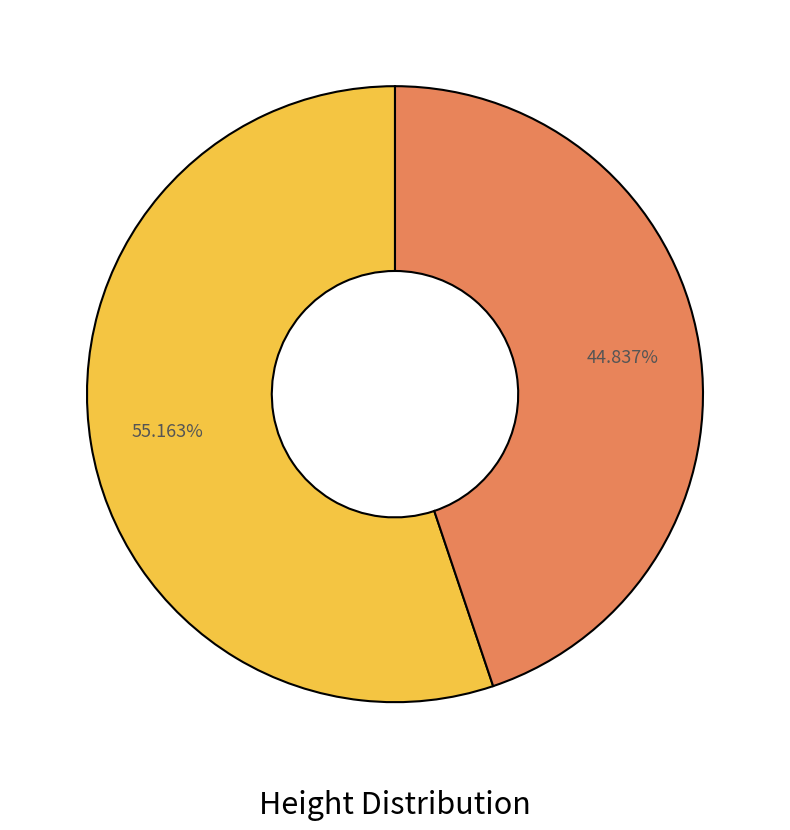

Is there a majority slice in this chart?

Yes